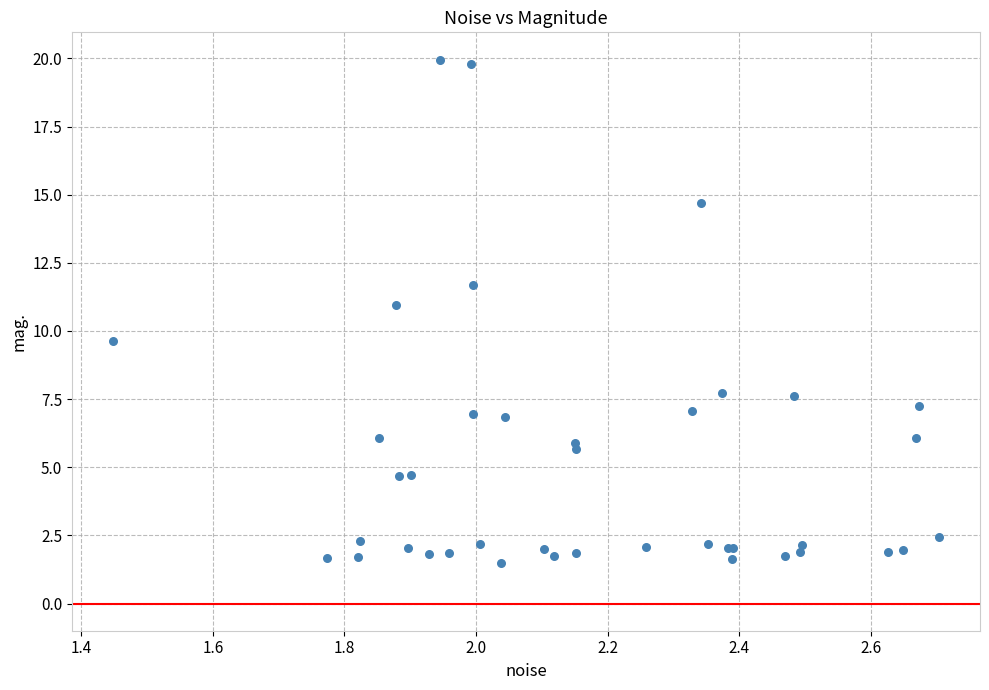

What Y value in the scatter plot is closest to 10?

9.6